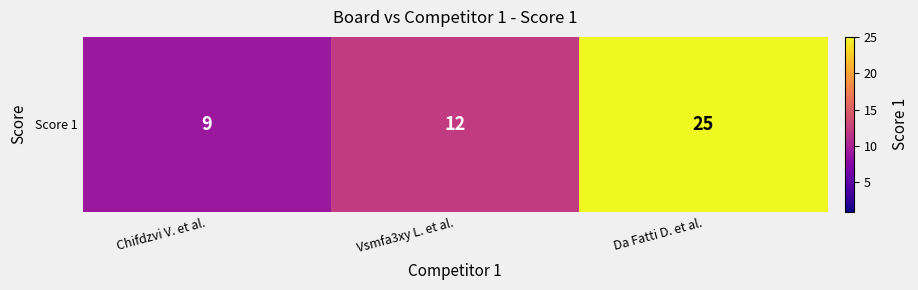

Reading left to right, extract all data points from this chart.

Chifdzvi V. et al.=9	Vsmfa3xy L. et al.=12	Da Fatti D. et al.=25